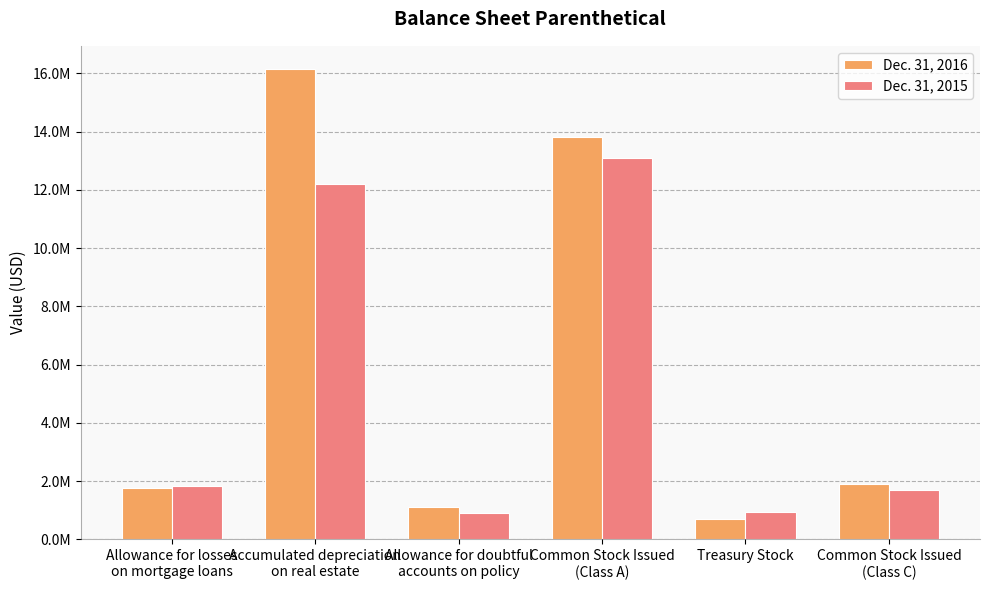

What is the difference between the Dec. 31, 2015 values at Treasury Stock and Allowance for doubtful
accounts on policy?

23930